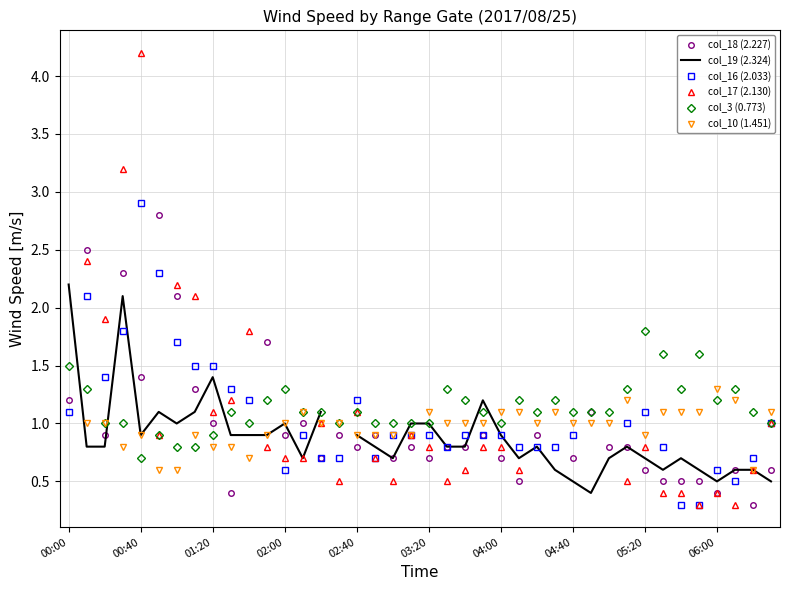

True or false: col_3 (0.773) has more than 2 interior local peaks.

True